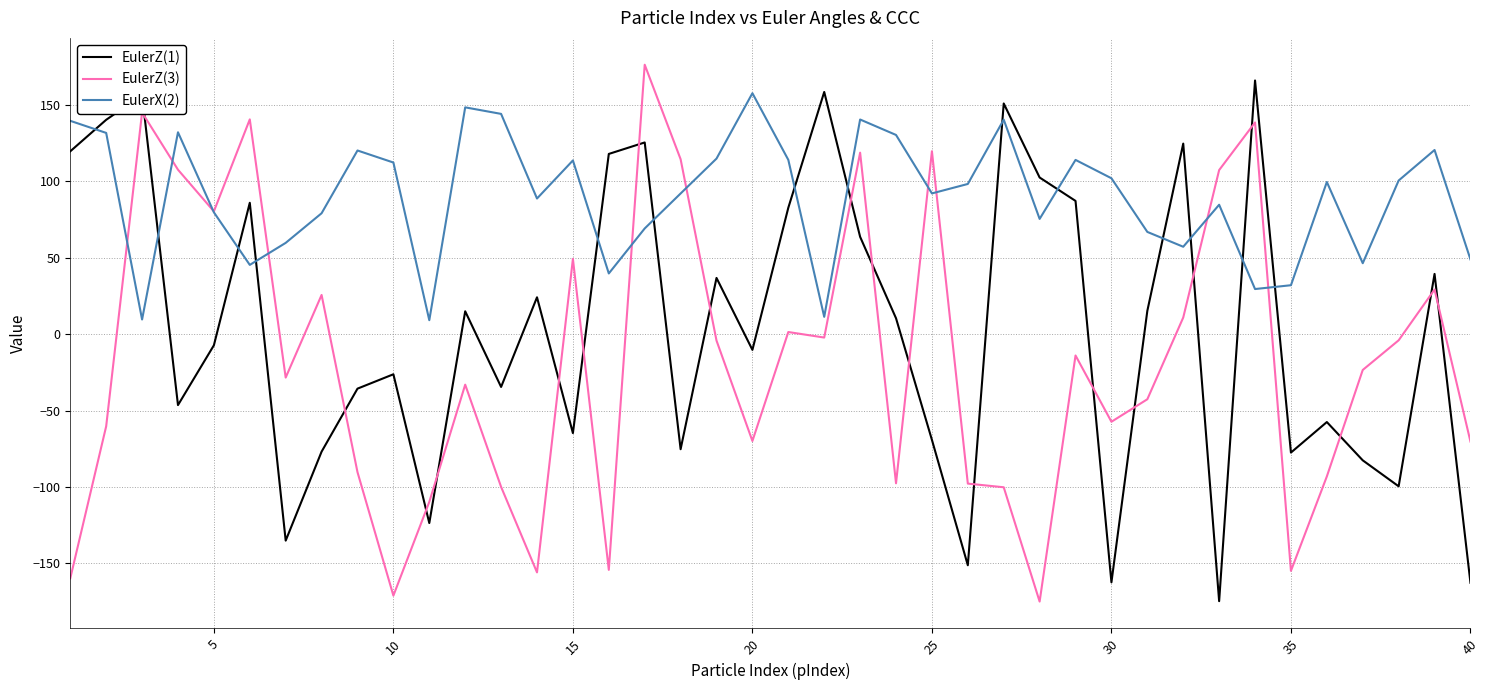

Which series has the largest total across all categories?

EulerX(2)